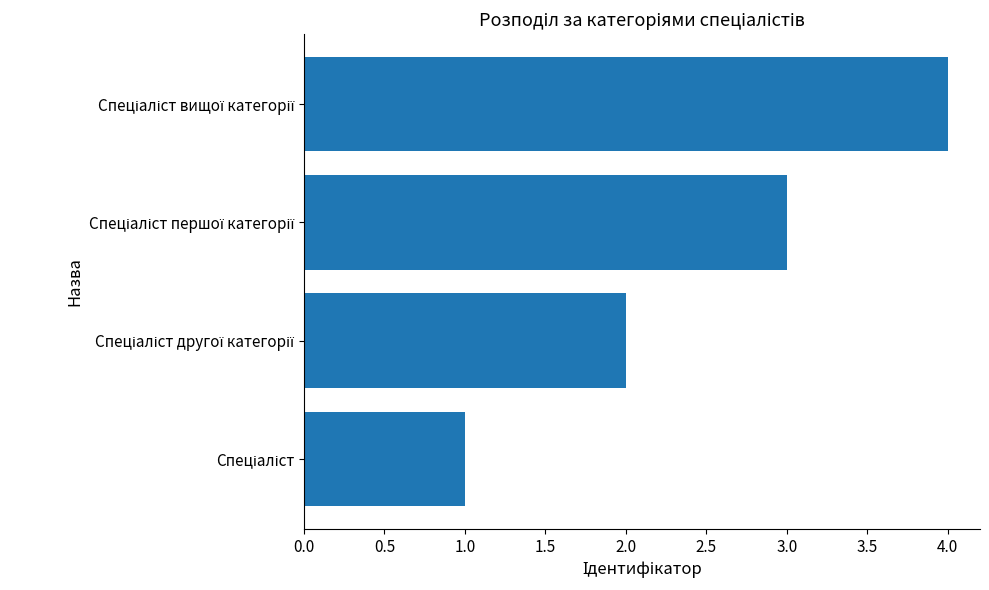

How many data points does each series have?

4